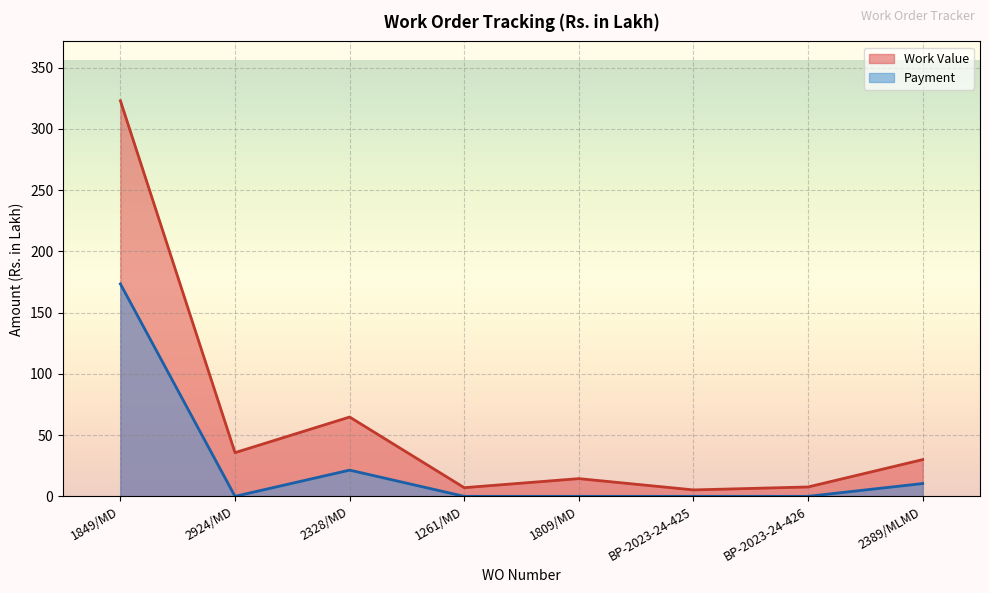

Reading left to right, list all the values displayed in this chart.

Work Value: 1849/MD=322.9	2924/MD=35.7	2328/MD=64.7	1261/MD=7.1	1809/MD=14.5	BP-2023-24-425=5.2	BP-2023-24-426=7.7	2389/MLMD=30.0
Payment: 1849/MD=173.4	2924/MD=0.0	2328/MD=21.4	1261/MD=0.0	1809/MD=0.0	BP-2023-24-425=0.0	BP-2023-24-426=0.0	2389/MLMD=10.4